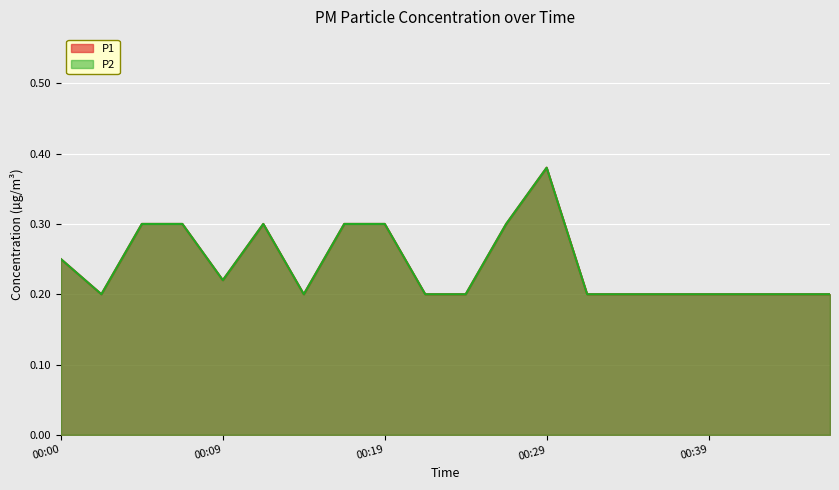

True or false: P2 and P1 cross at least once.

False